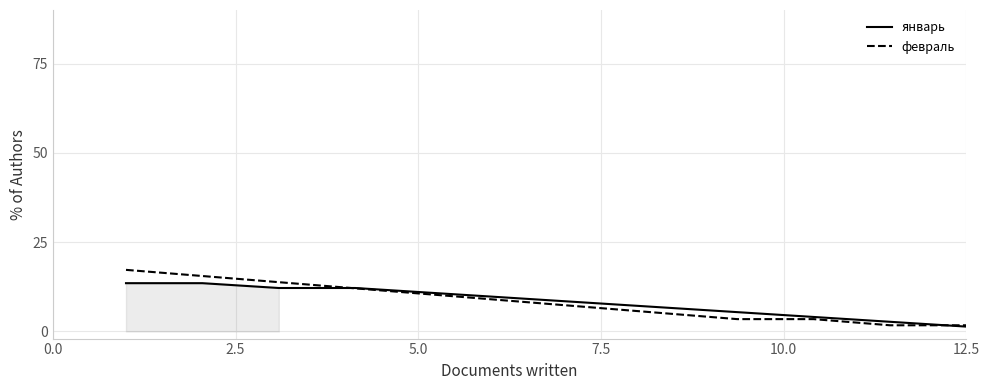

Which series has the largest total across all categories?

январь